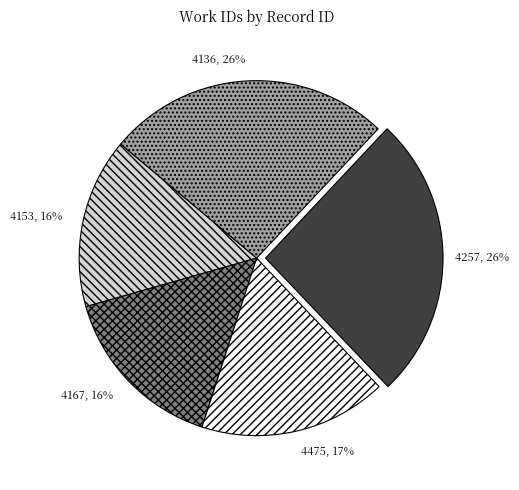

Is there any slice that represents more than half of the pie?

No